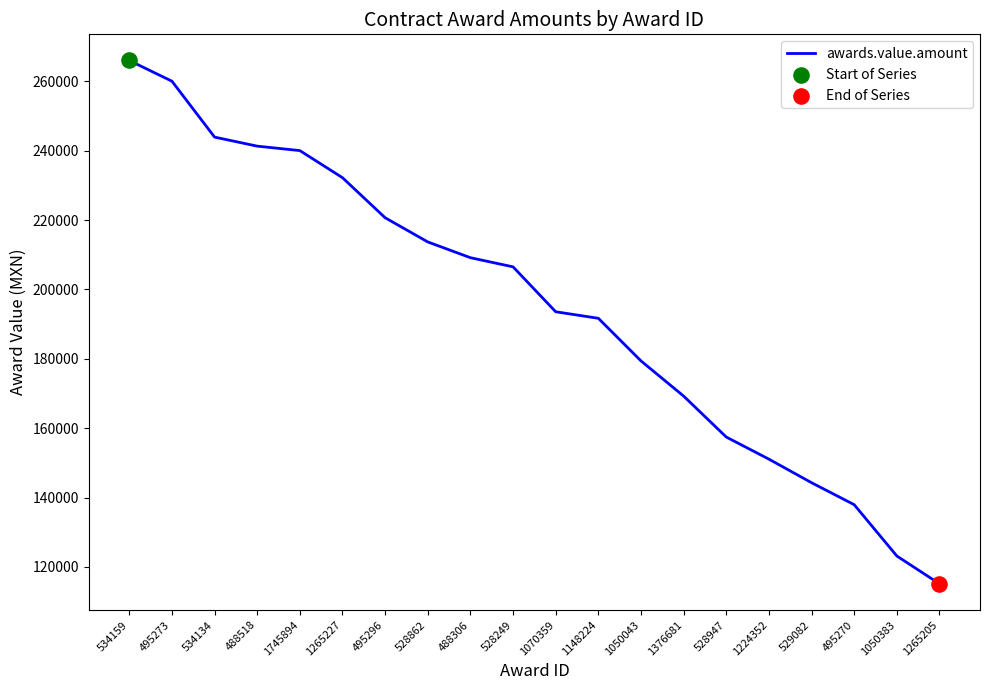

Between 528862 and 495296, which is larger?

495296